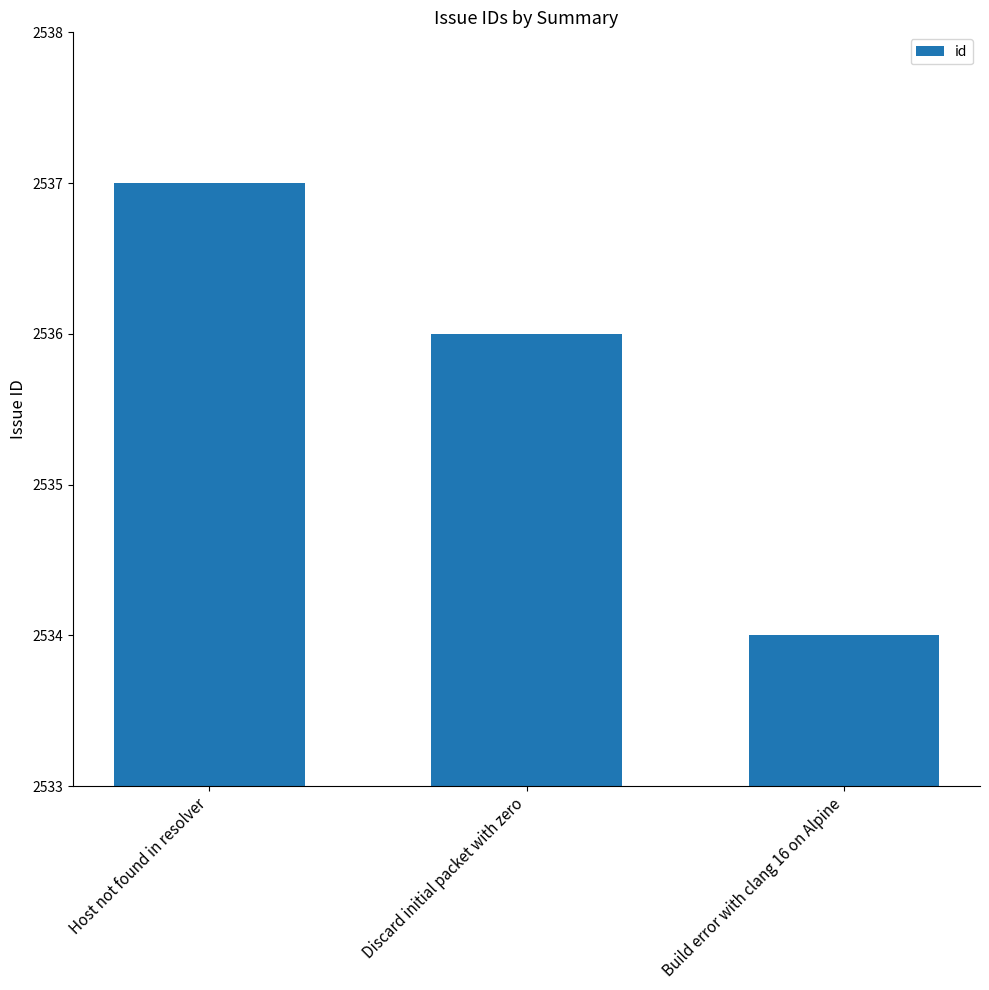

What is the difference between the values at Discard initial packet with zero and Host not found in resolver?

1